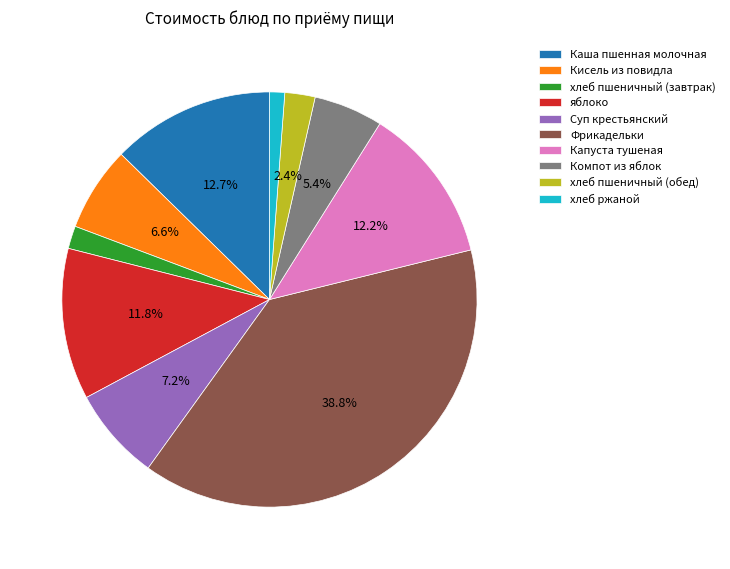

Combined, do хлеб ржаной and Фрикадельки account for over 50%?

No